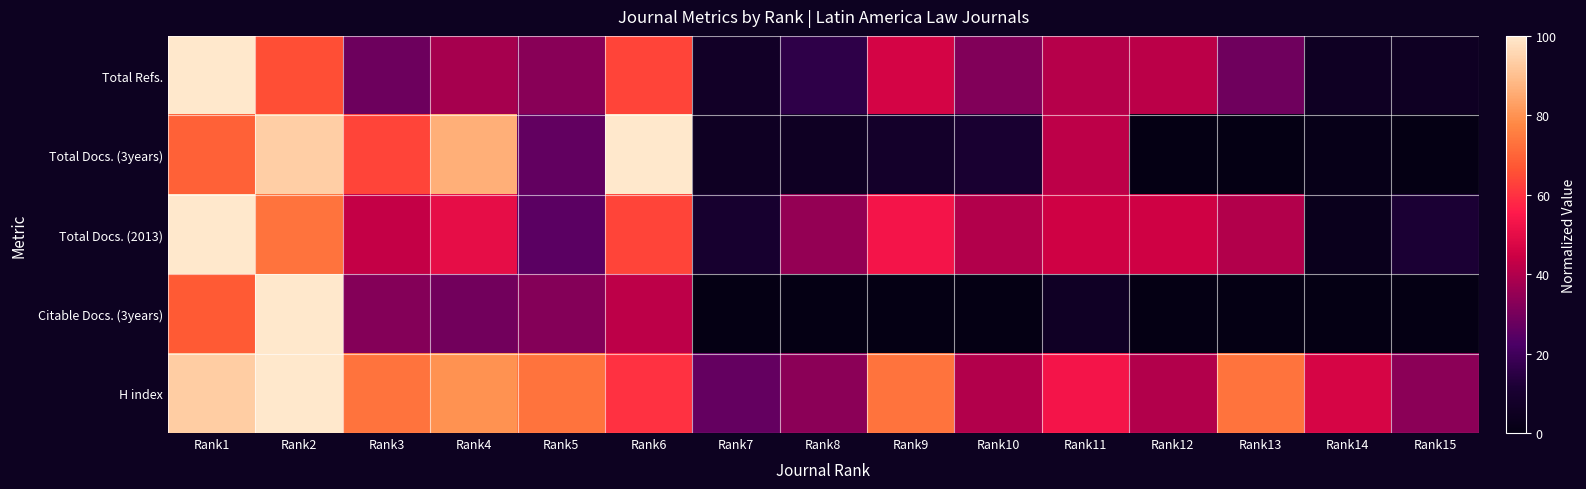

What is the maximum value shown in the chart?

100.0